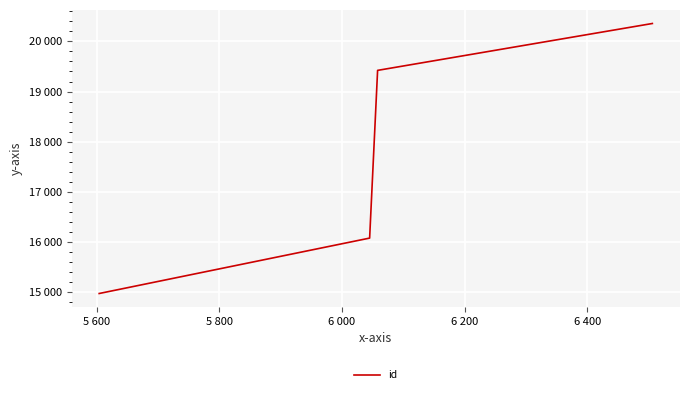

Is this an area chart (filled region under the line)?

No